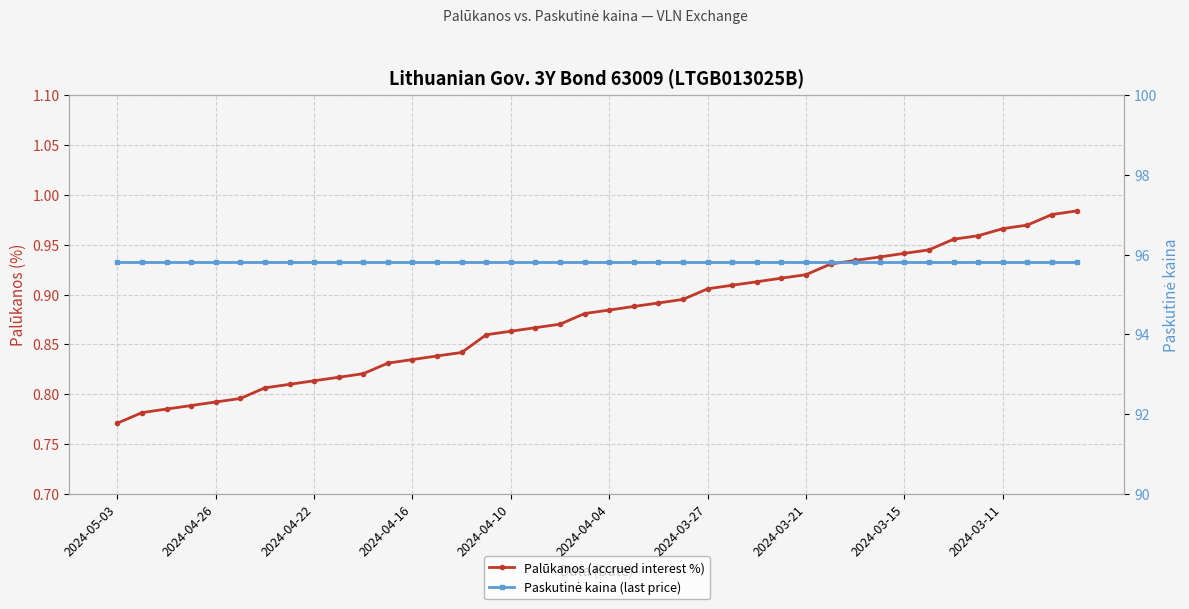

What is the difference between the second highest and minimum values in the Palūkanos (accrued interest %) series?

0.2